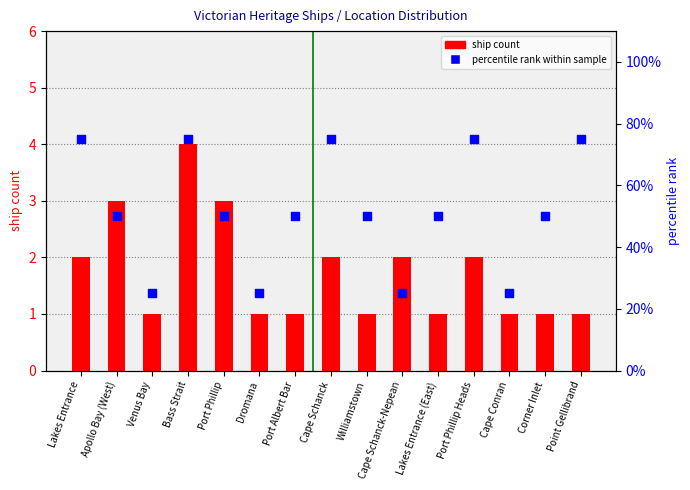

Which series has the widest spread of Y values?

percentile rank within sample